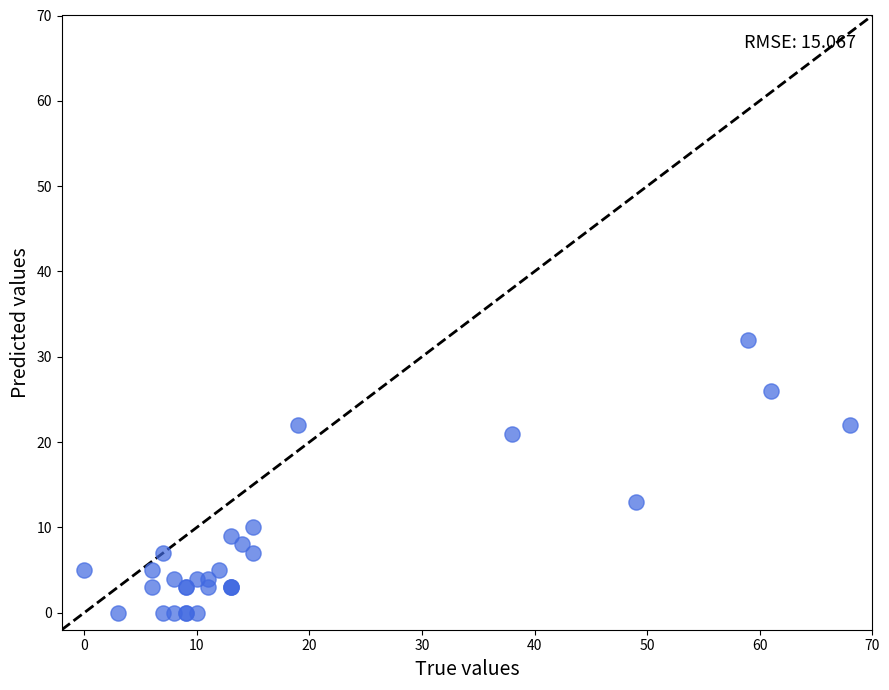

What Y value in the scatter plot is closest to 16?

13